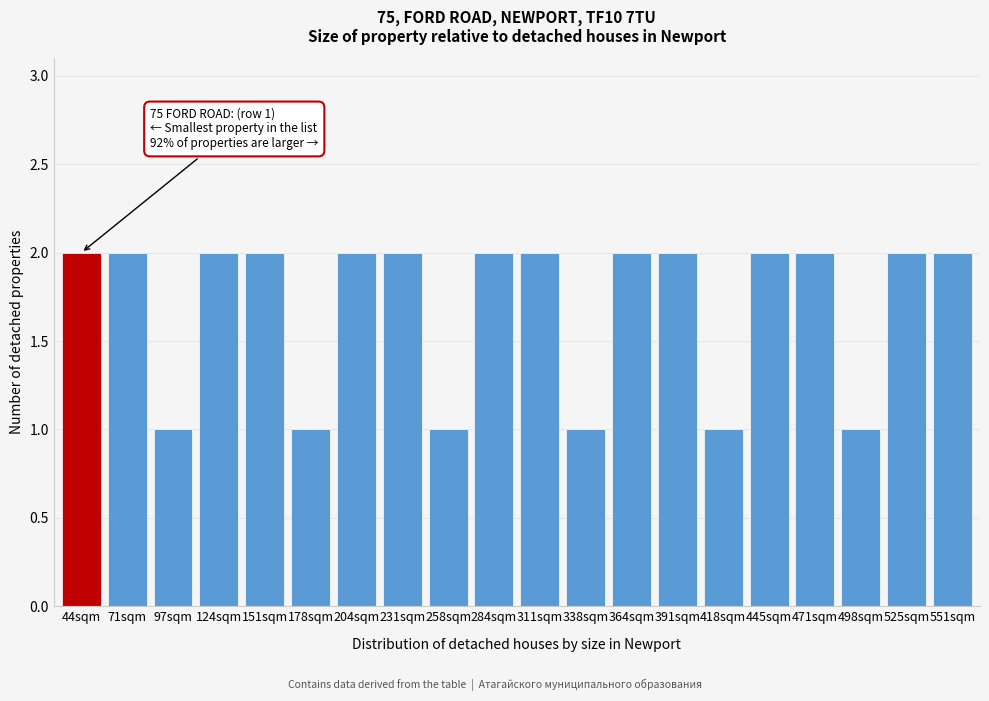

Reading left to right, transcribe all the data shown in this chart.

44sqm=2	71sqm=2	97sqm=1	124sqm=2	151sqm=2	178sqm=1	204sqm=2	231sqm=2	258sqm=1	284sqm=2	311sqm=2	338sqm=1	364sqm=2	391sqm=2	418sqm=1	445sqm=2	471sqm=2	498sqm=1	525sqm=2	551sqm=2